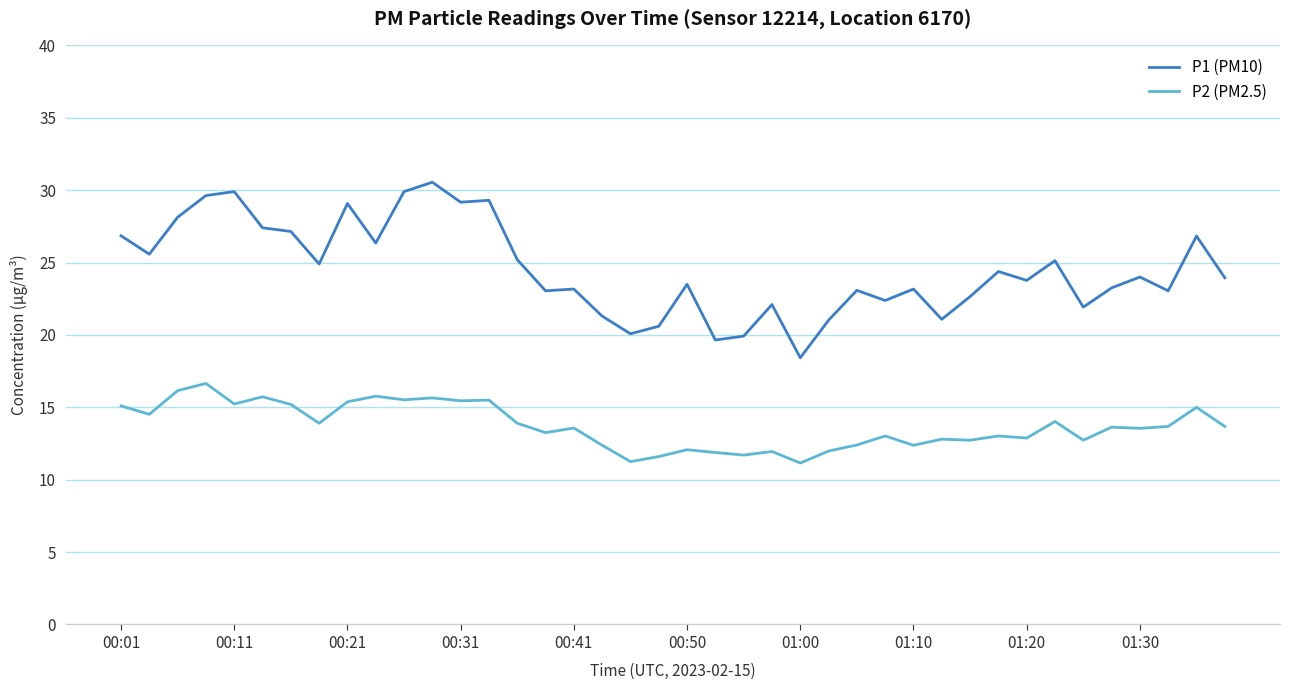

Rank the series by their maximum value, from highest to lowest.

P1 (PM10), P2 (PM2.5)